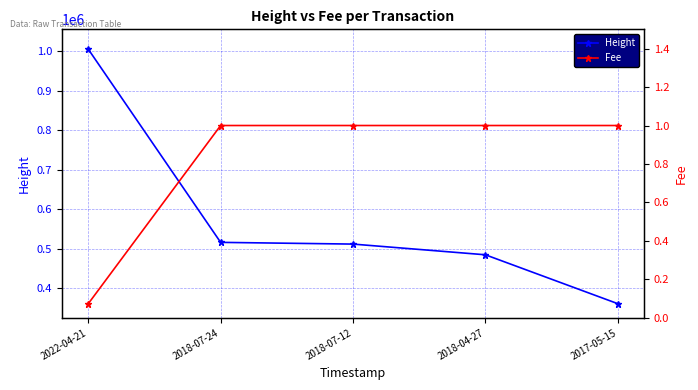

Is the value of Fee at 2018-04-27 greater than the value of Height at 2018-07-12?

No